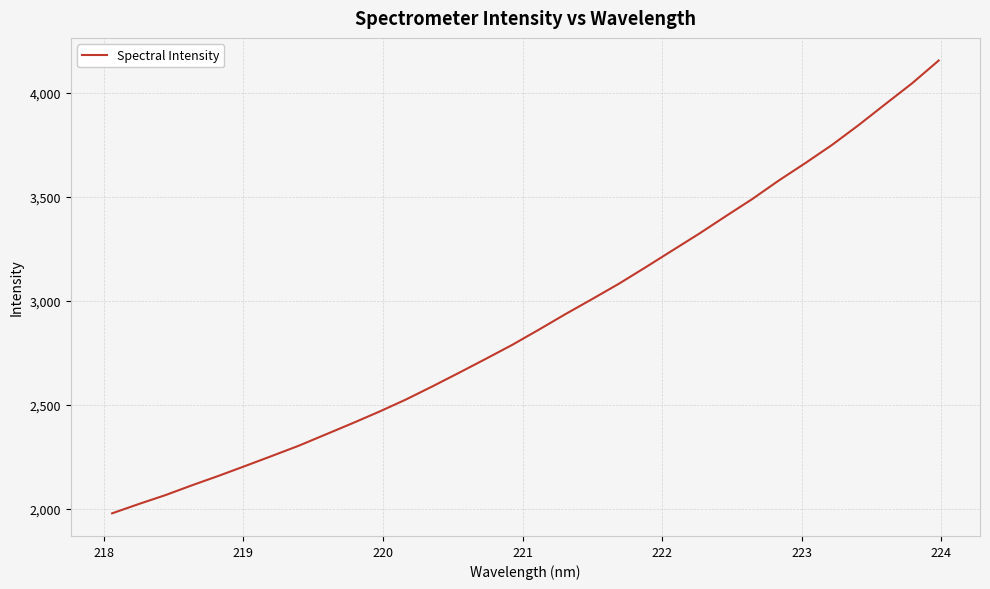

True or false: the data has more than 1 interior local peaks.

False